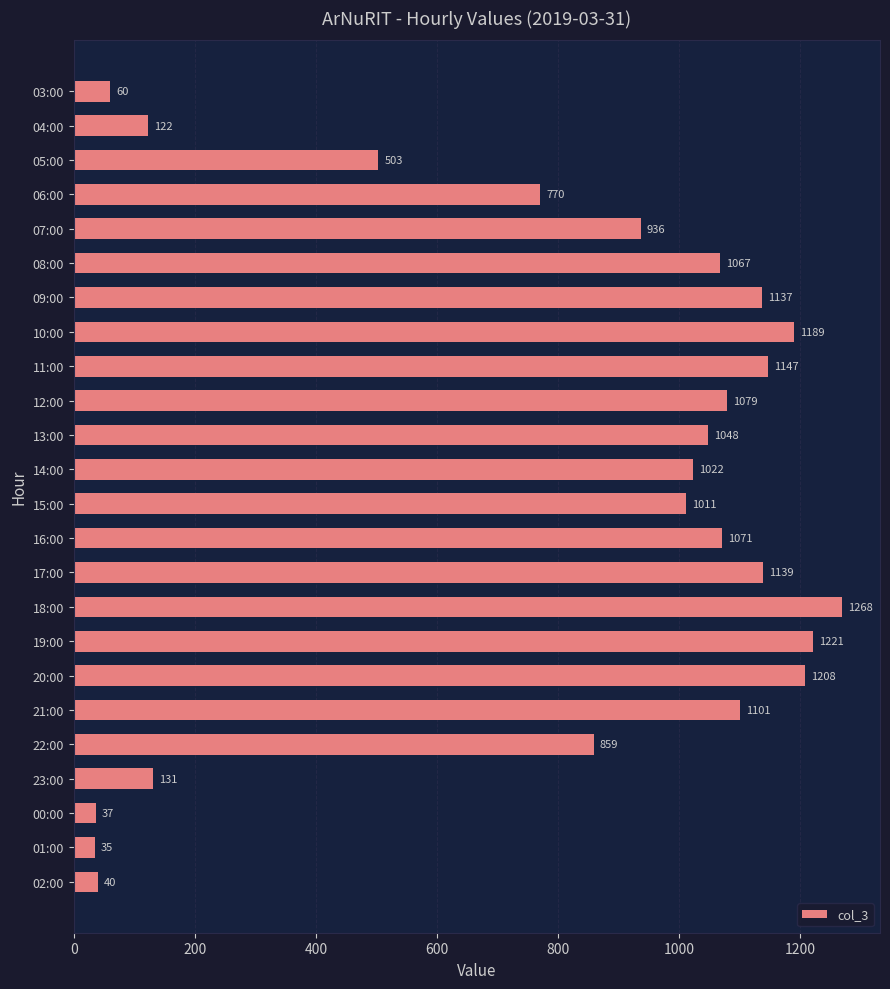

Which has a higher value, 12:00 or 13:00?

12:00